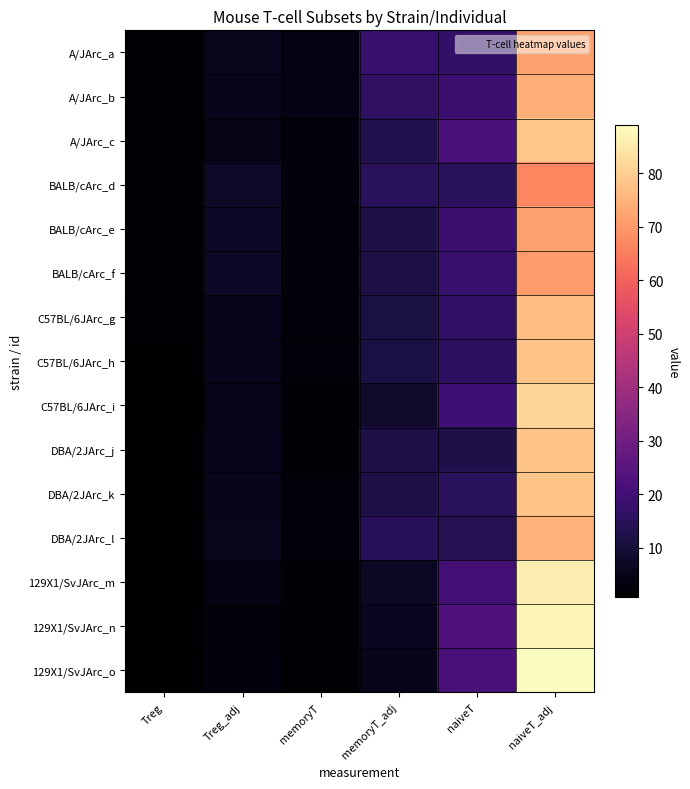

What is the total value across all series at Treg?

17.9